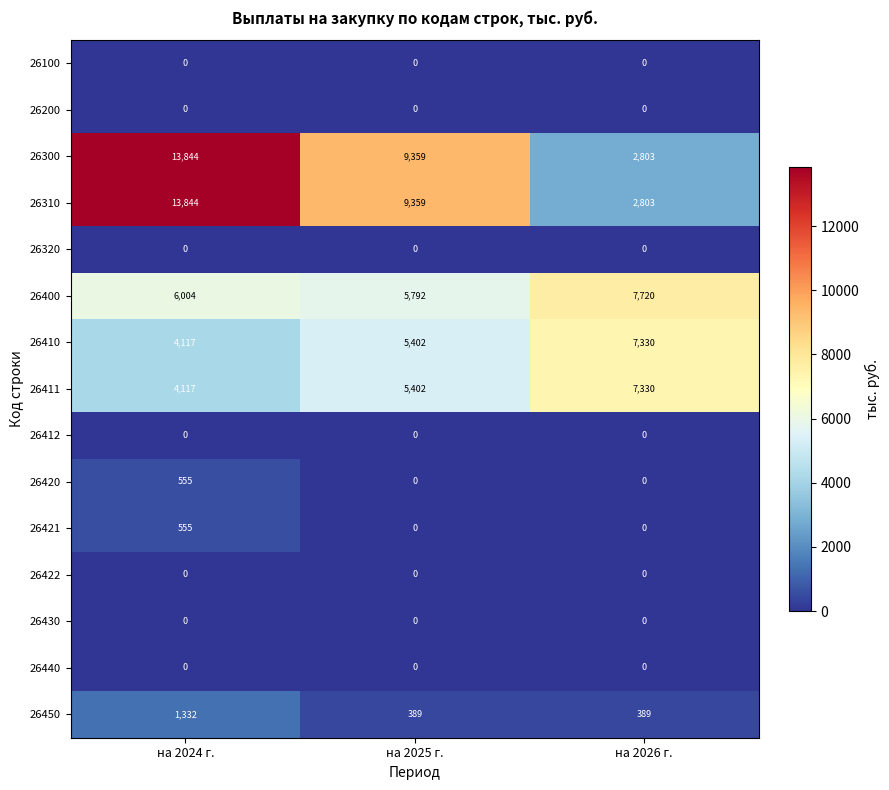

What is the highest value of the 26310 series?

13844